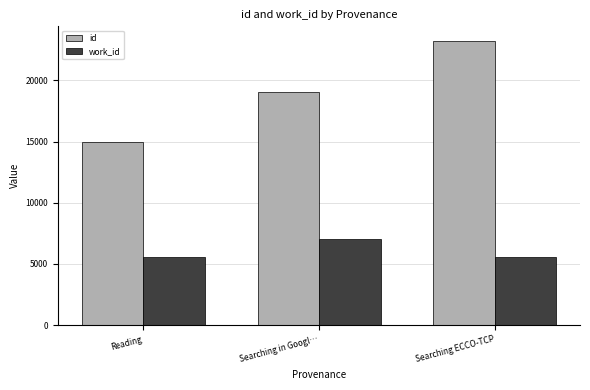

How many series are shown in this chart?

2